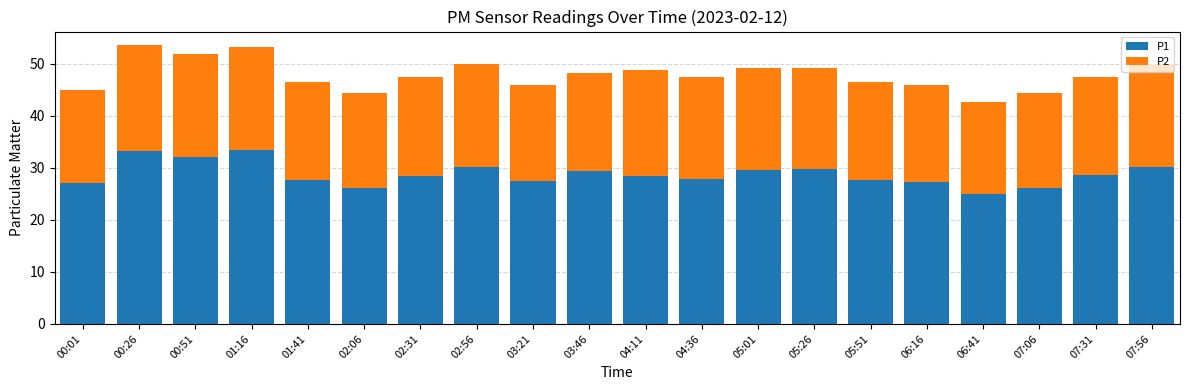

What is the sum of the P1 values at 07:06 and 04:11?

54.6